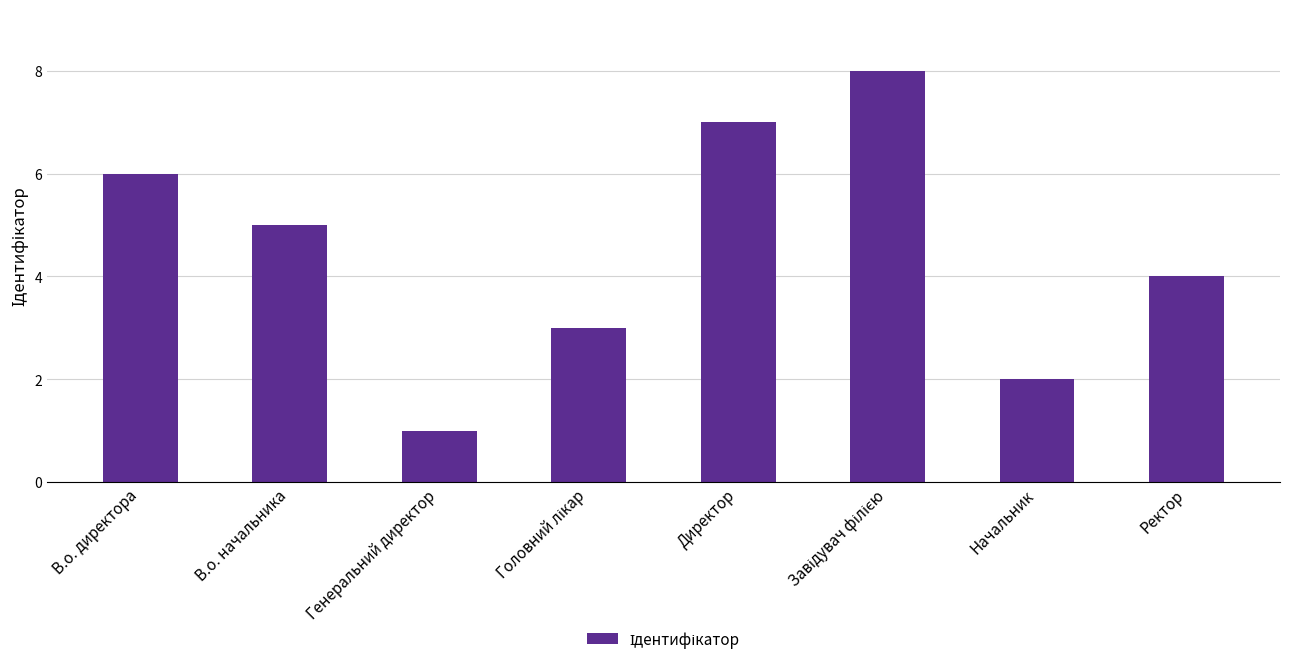

What is the label of the 5th bar from the left?

Директор